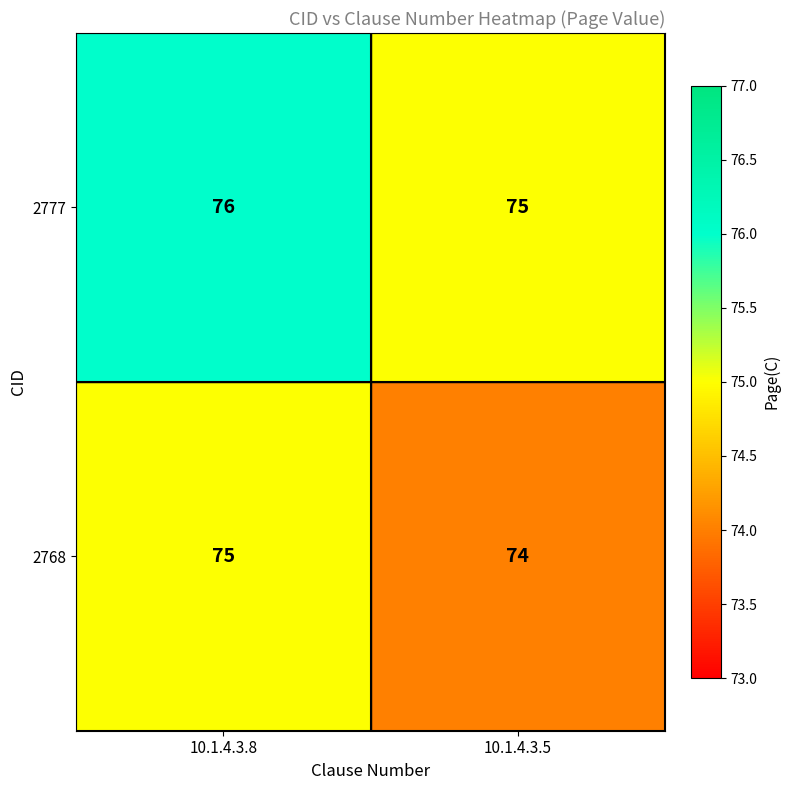

What is the smallest value displayed?

74